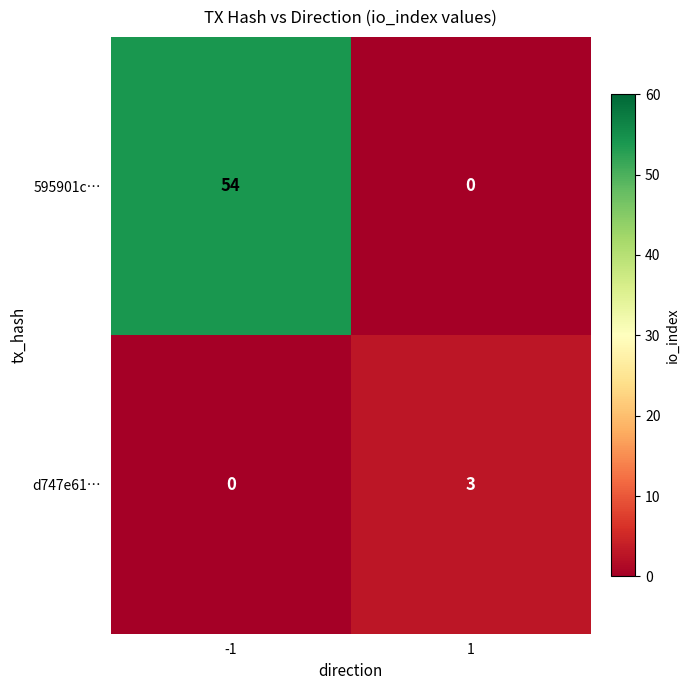

What is the spread (max minus min) of values at -1?

54